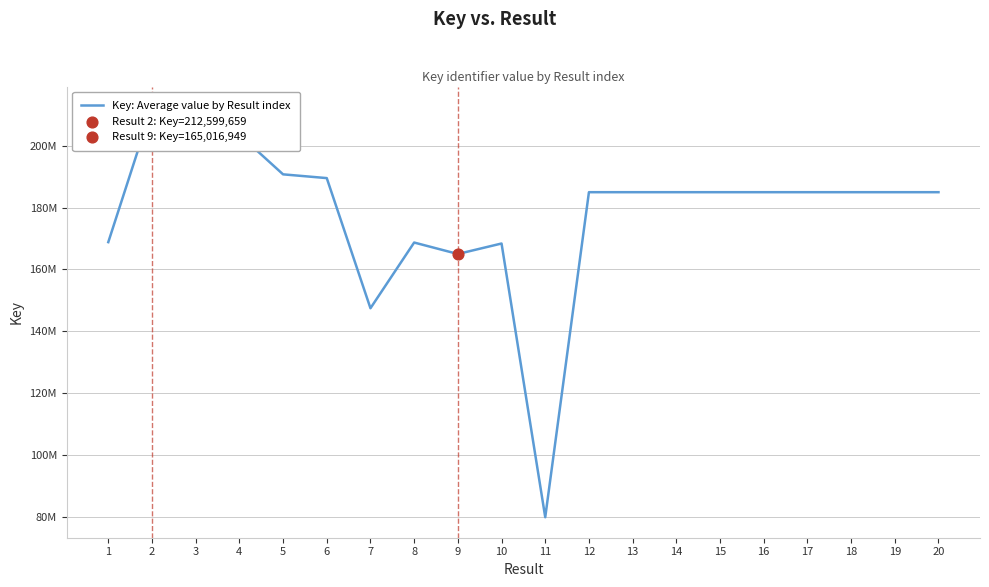

What is the change in value from 5 to 14?

-5779952